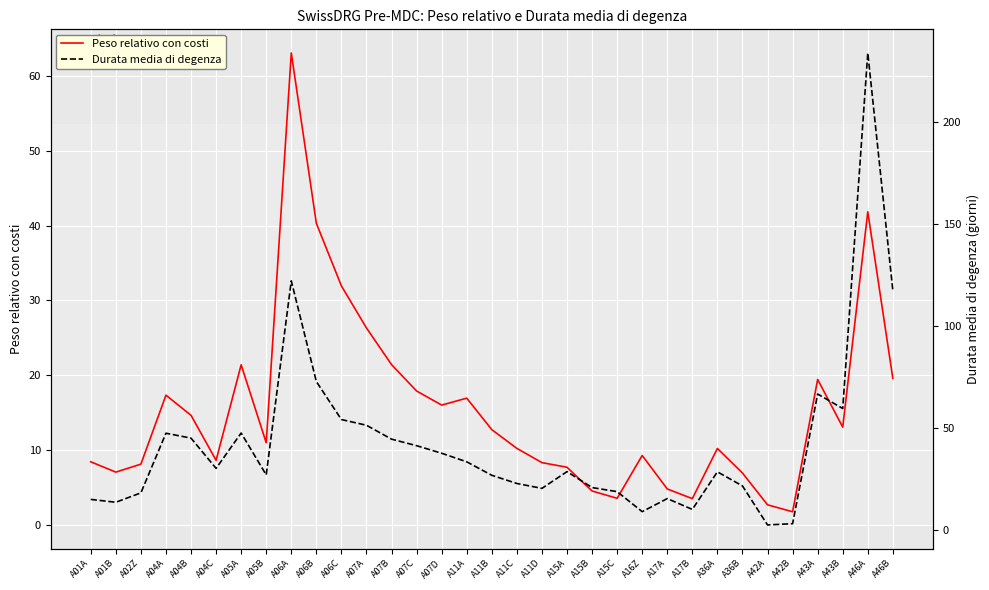

How many categories are shown in the chart?

33